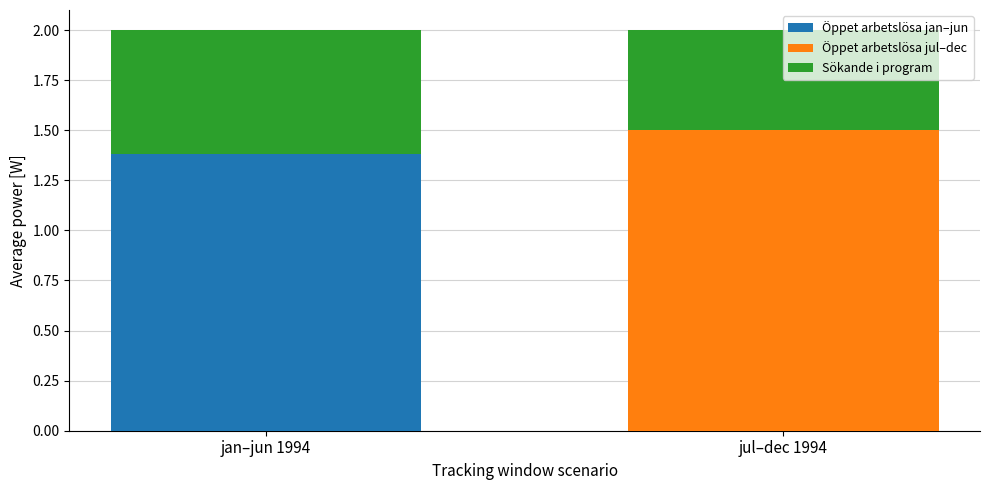

What is the total value across all series at jul–dec 1994?

2.0